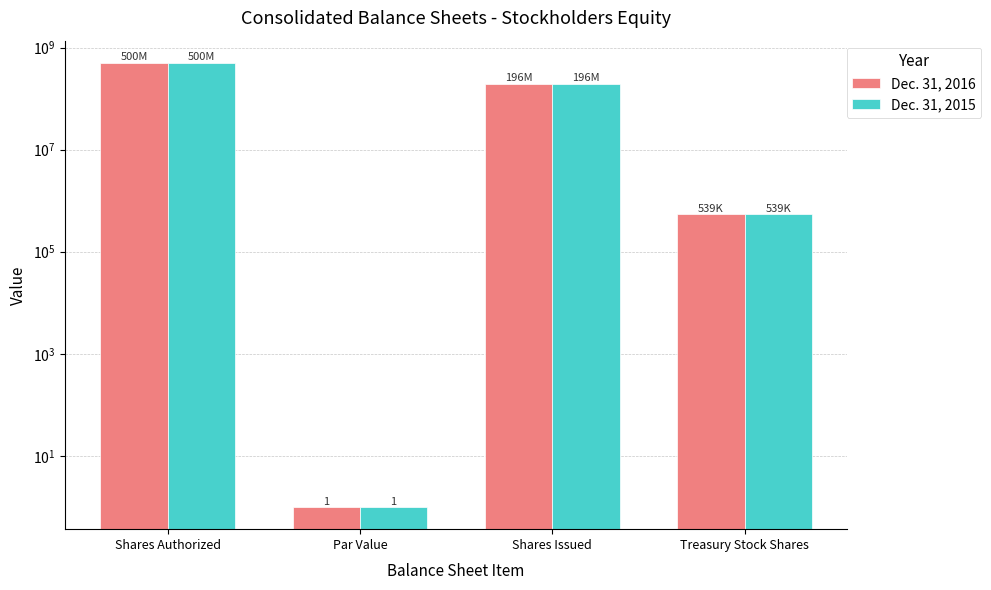

Does the chart contain any negative values?

No